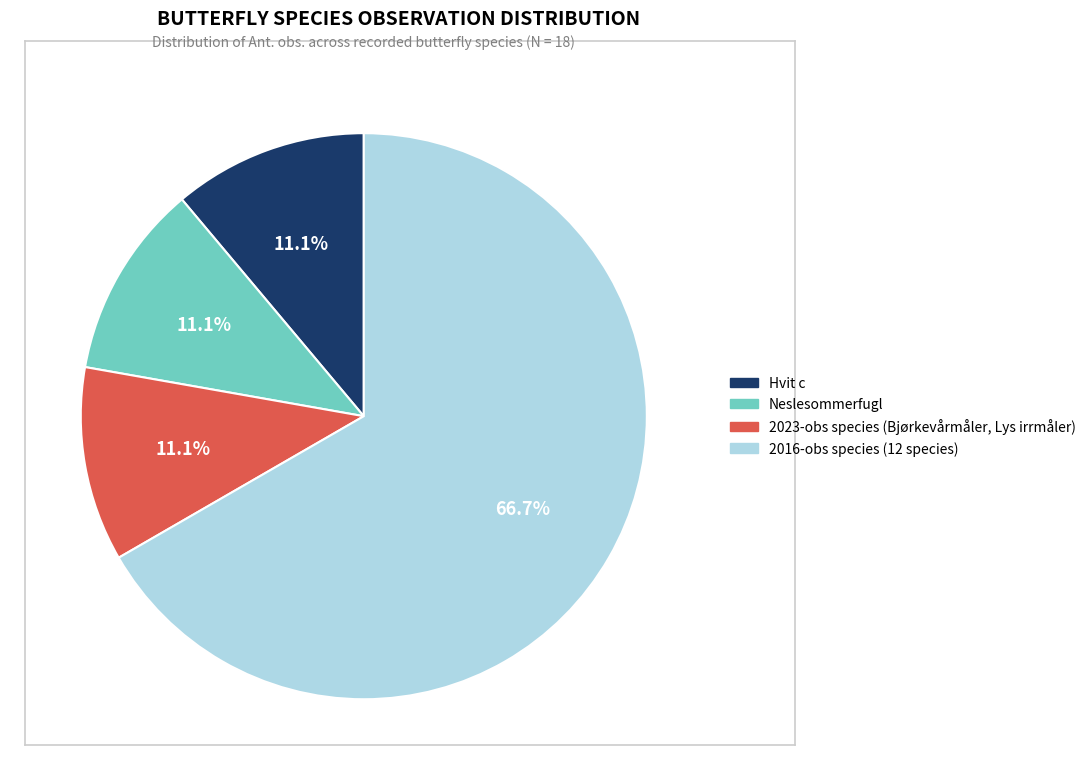

How much of the chart is everything except 2023-obs species (Bjørkevårmåler, Lys irrmåler)?

88.9%